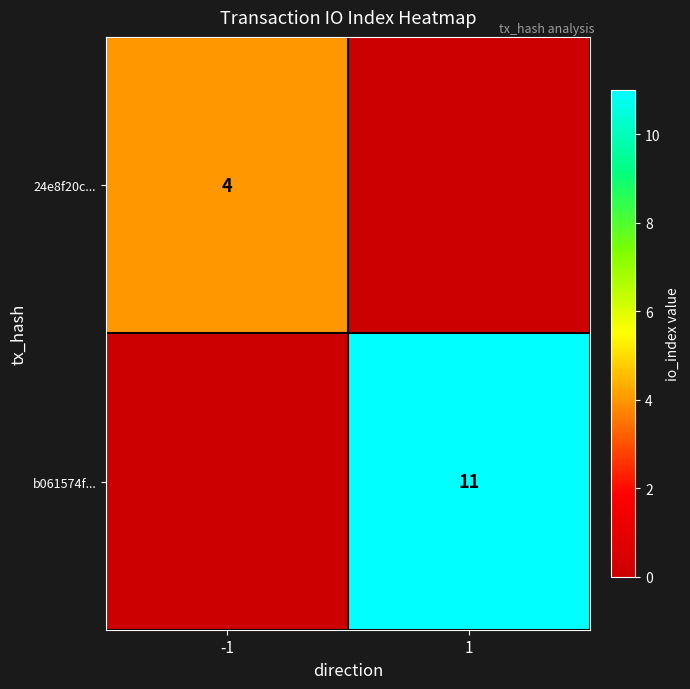

Is it true that b061574f... equals 20 at 1?

False